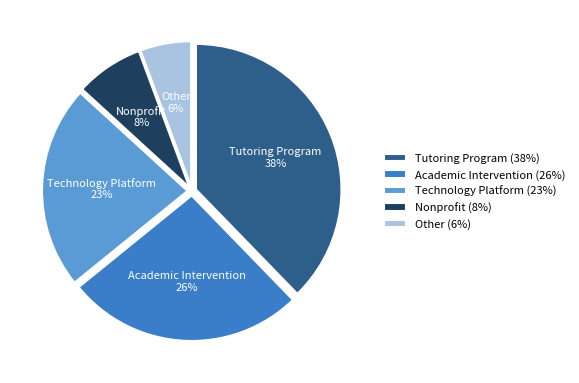

To the nearest percent, what is the difference between the largest and smallest slice percentages?

32%